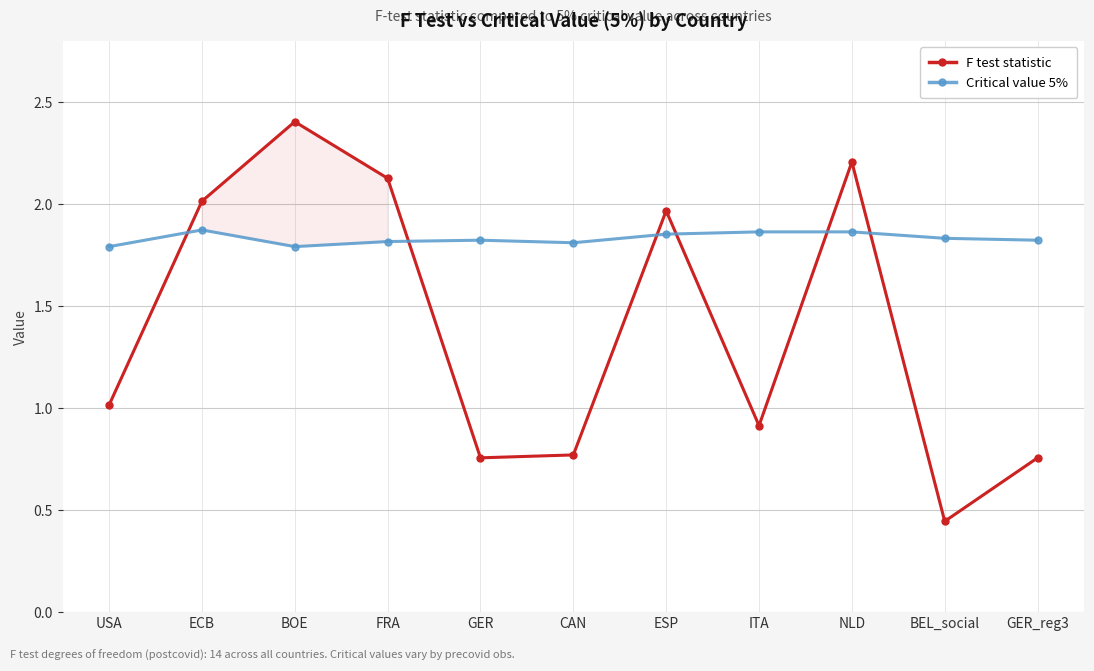

Count the number of data series in this chart.

2